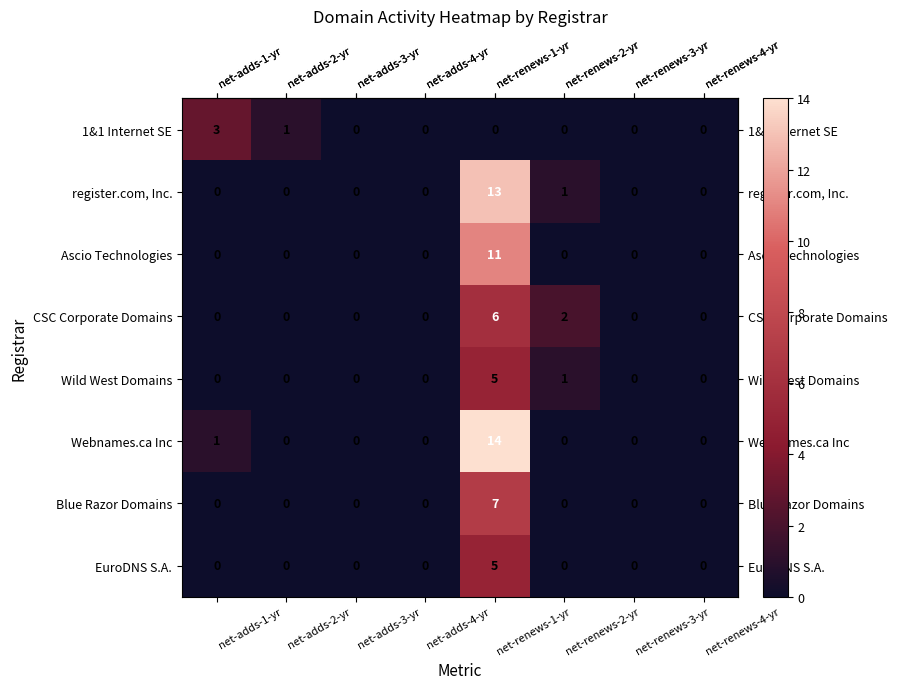

Which series has the largest range (max minus min)?

Webnames.ca Inc